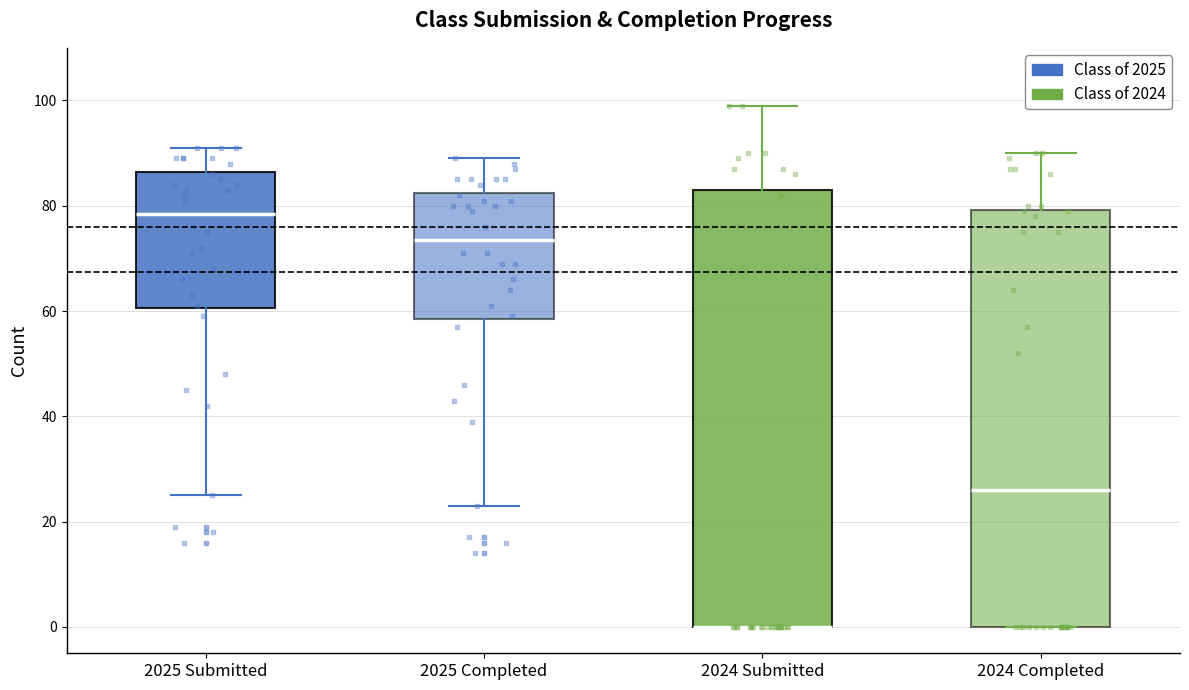

Reading left to right, read every box against the y-axis: the position of its median line, the range the box covers, and the ends of its whiskers. The values are not printed on the chart, so give them approximately, as read against the axis.

2025 Submitted: median 78, box 60 to 86, whiskers 26 to 92
2025 Completed: median 74, box 58 to 82, whiskers 24 to 90
2024 Submitted: median 0 (drawn on the box's lower edge), box 0 to 84, whiskers 0 to 100
2024 Completed: median 26, box 0 to 80, whiskers 0 to 90